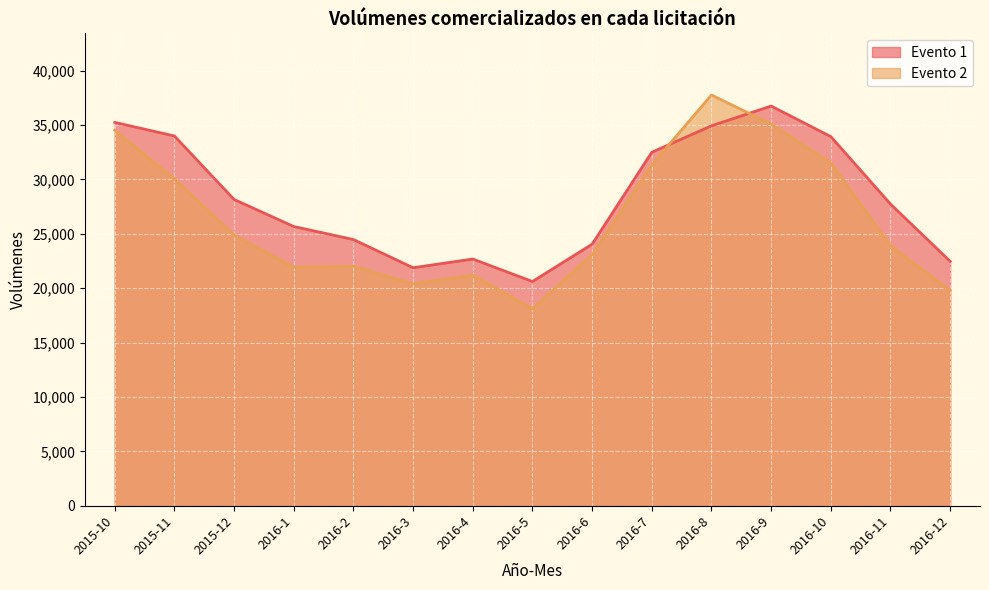

Which series has the widest spread of values?

Evento 2